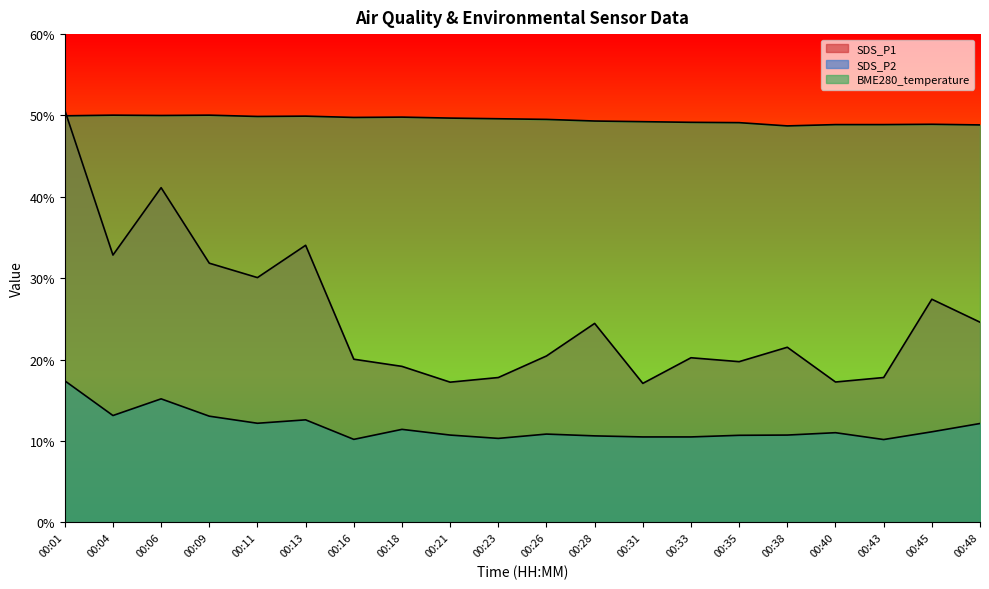

What is the spread (max minus min) of values at 00:38?

38.0